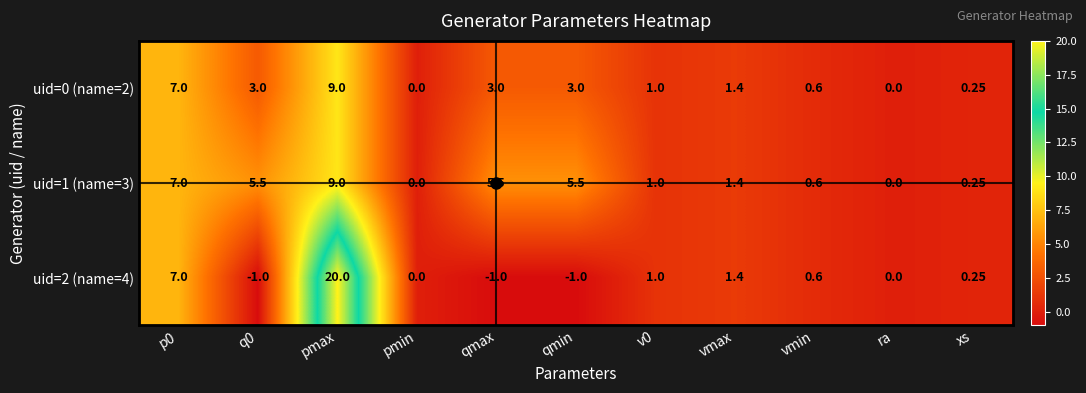

How many series are shown in this chart?

3